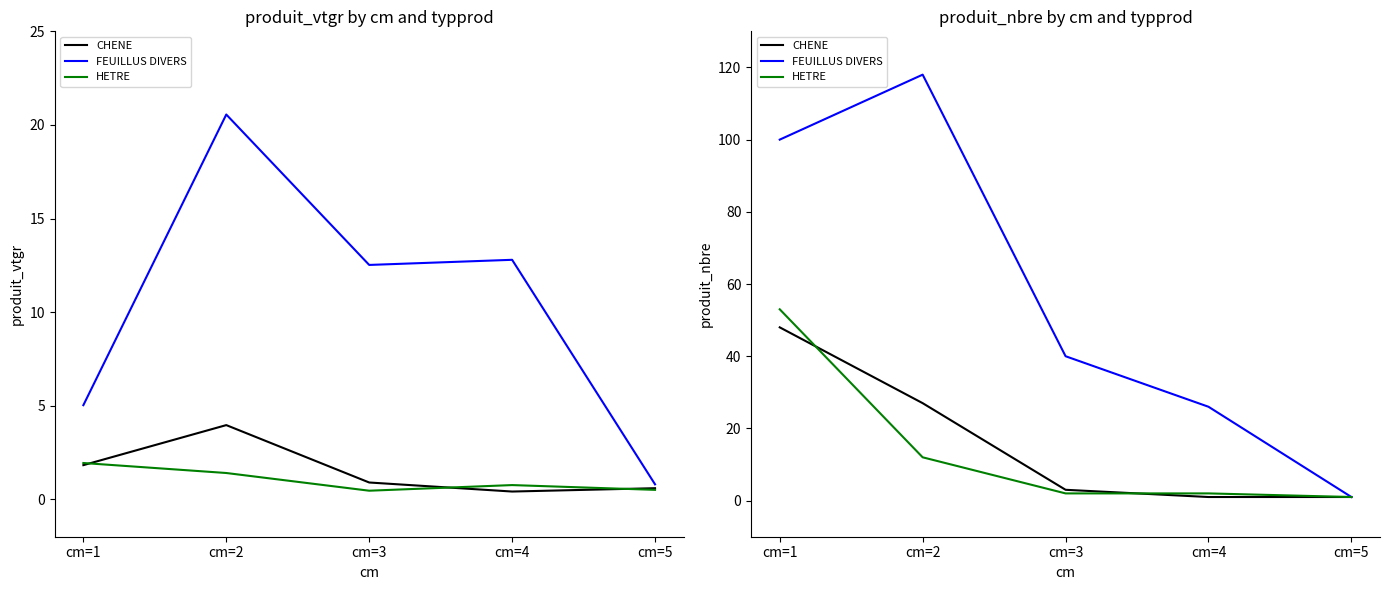

What is the average value of the HETRE series?

14